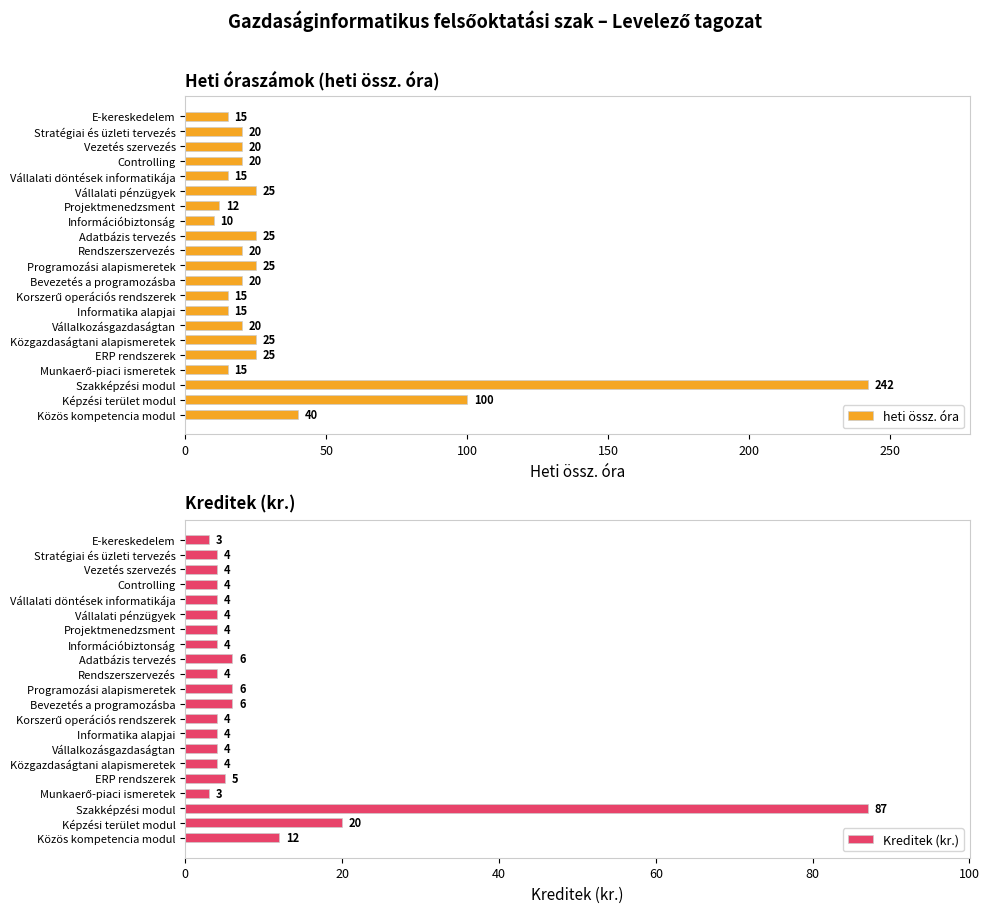

At which label is heti össz. óra closest to 126?

Képzési terület modul